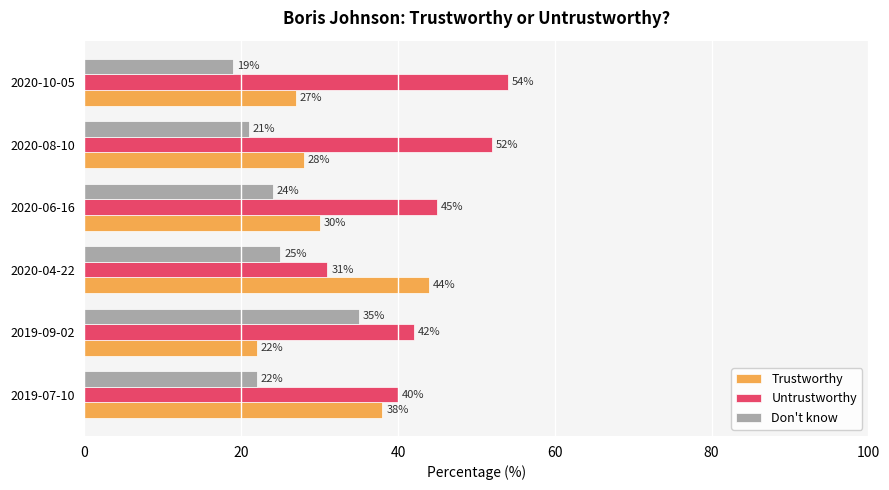

Which series has the largest total across all categories?

Untrustworthy